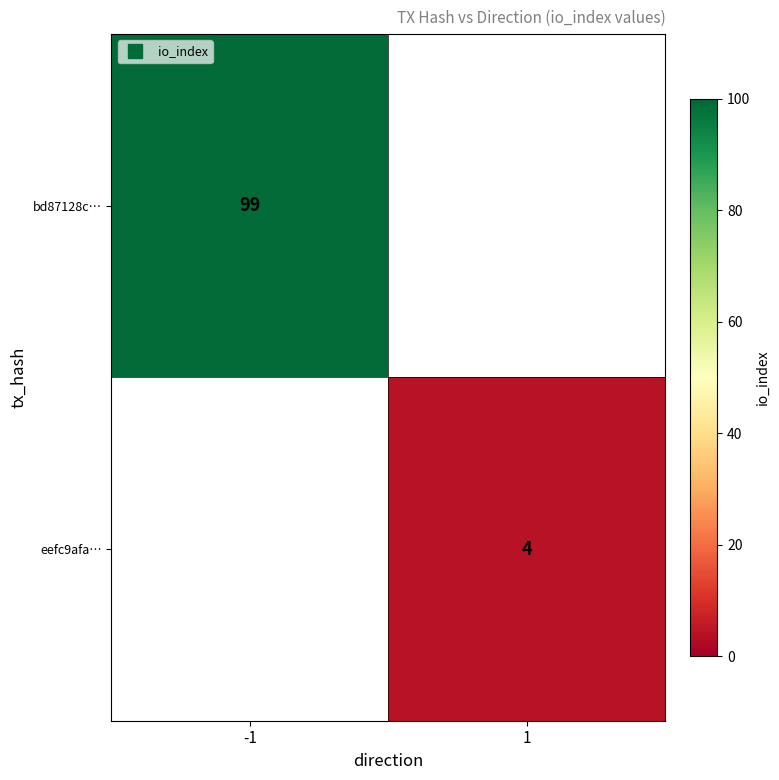

At -1, list the series in order from largest to smallest.

bd87128c…, eefc9afa…